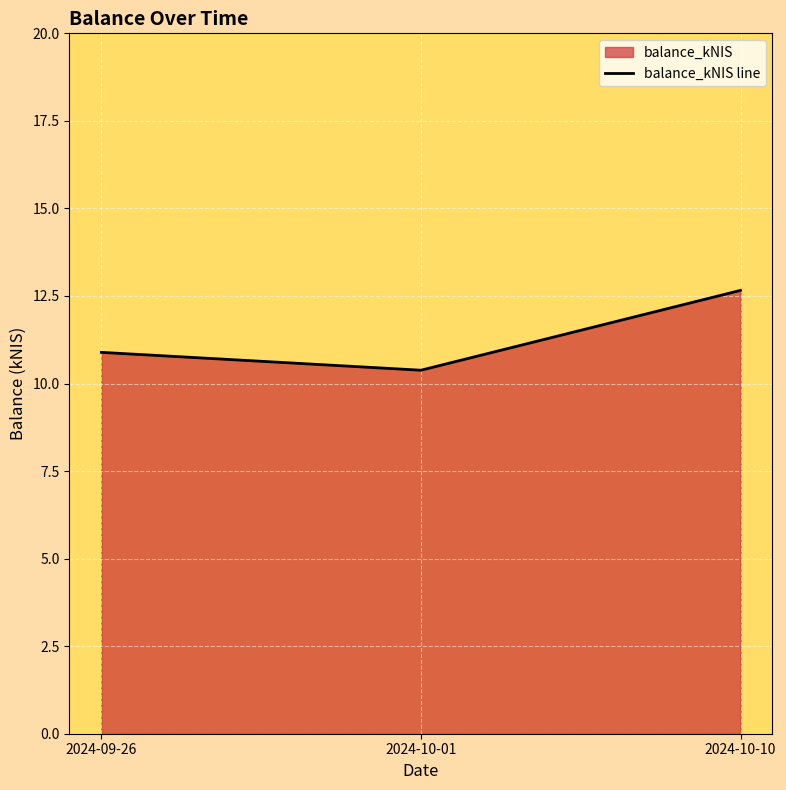

What is the value of the 3rd point from the left?

12.7